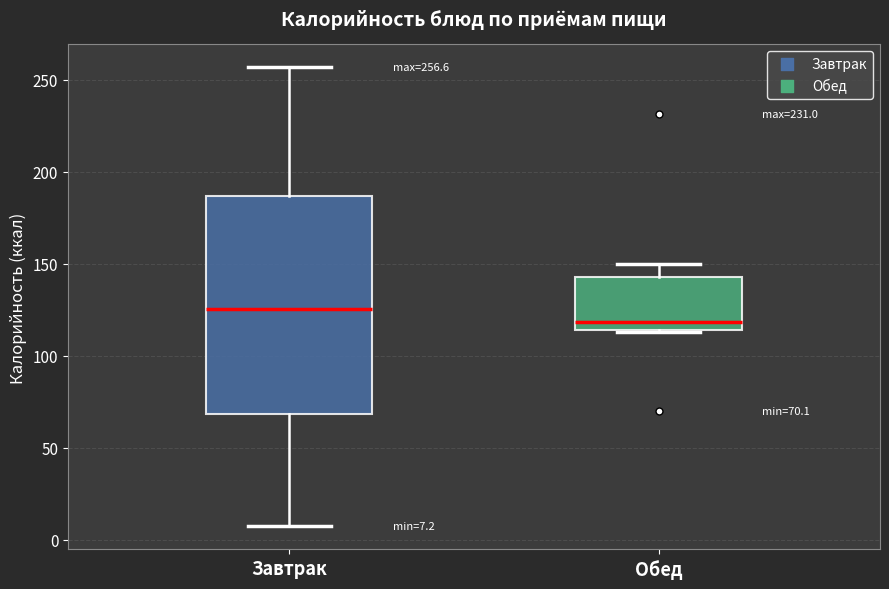

Comparing the boxes themselves (not the whiskers), which one is the tallest?

Завтрак